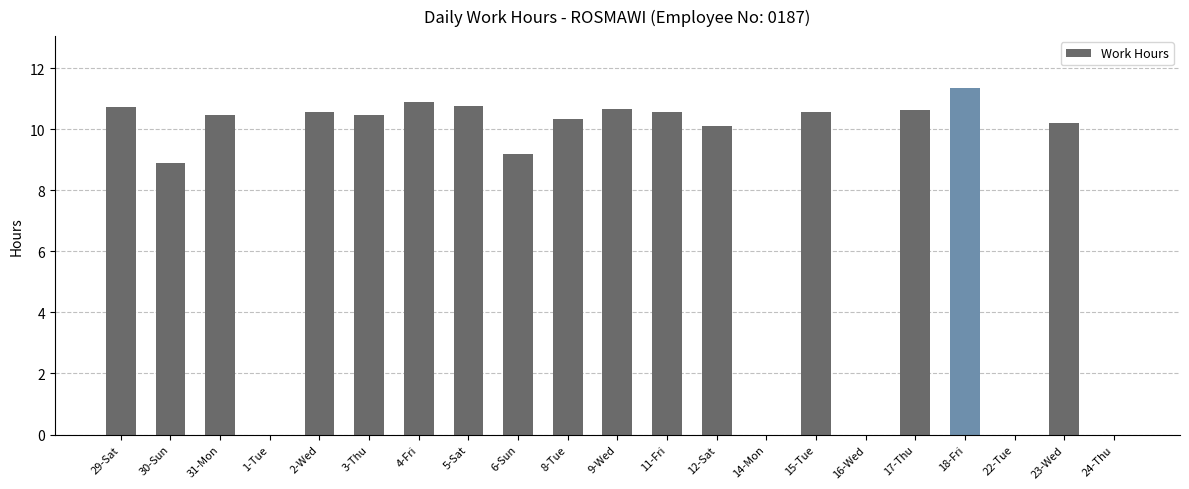

Count the number of categories in the chart.

21